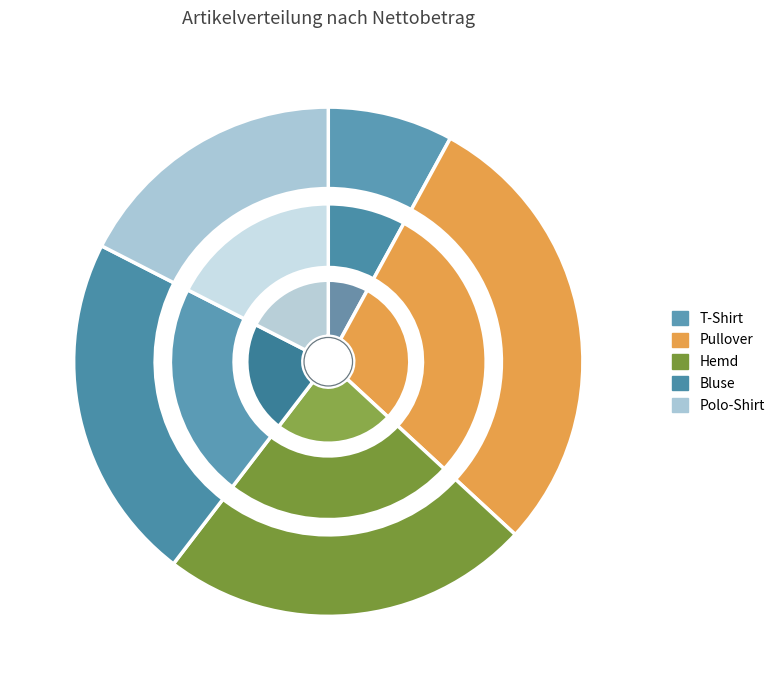

Does any single category account for the majority?

No